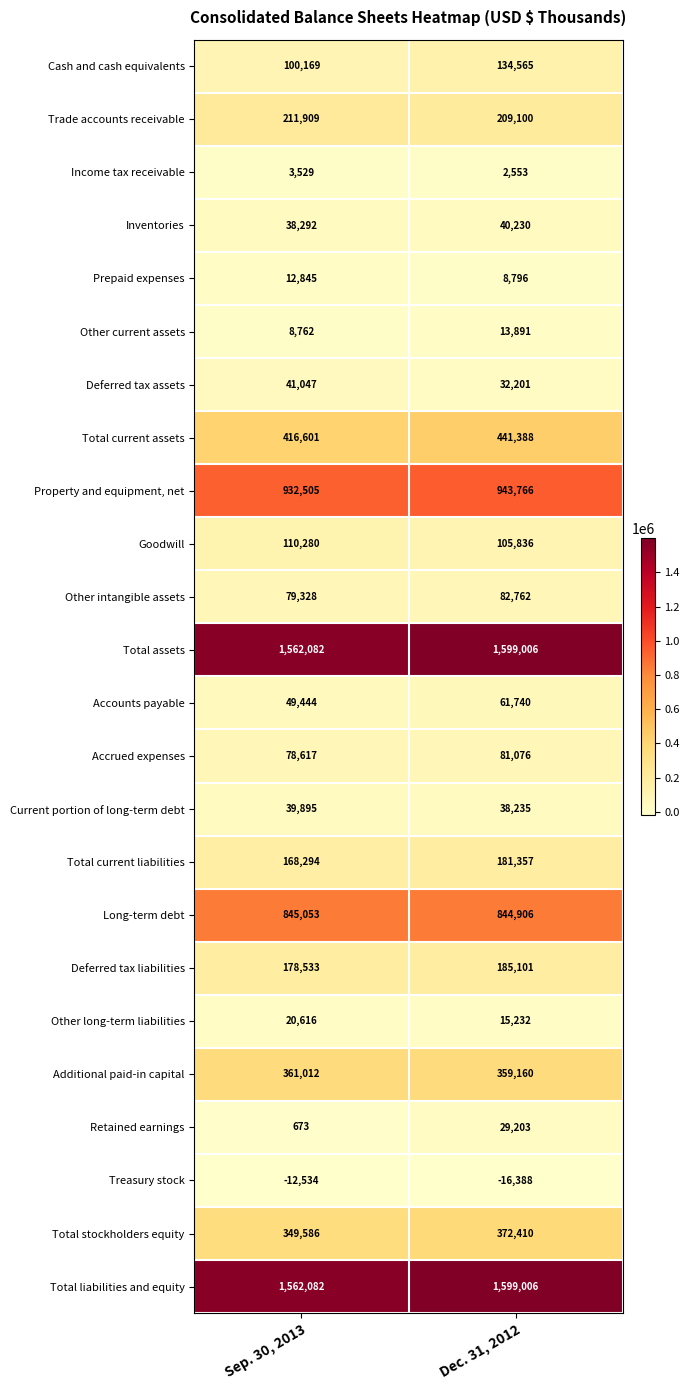

How many series are shown in this chart?

24